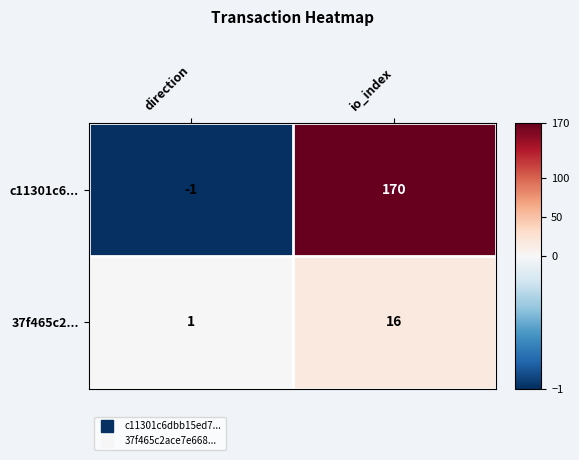

True or false: 37f465c2... has a value of 16 at io_index.

True